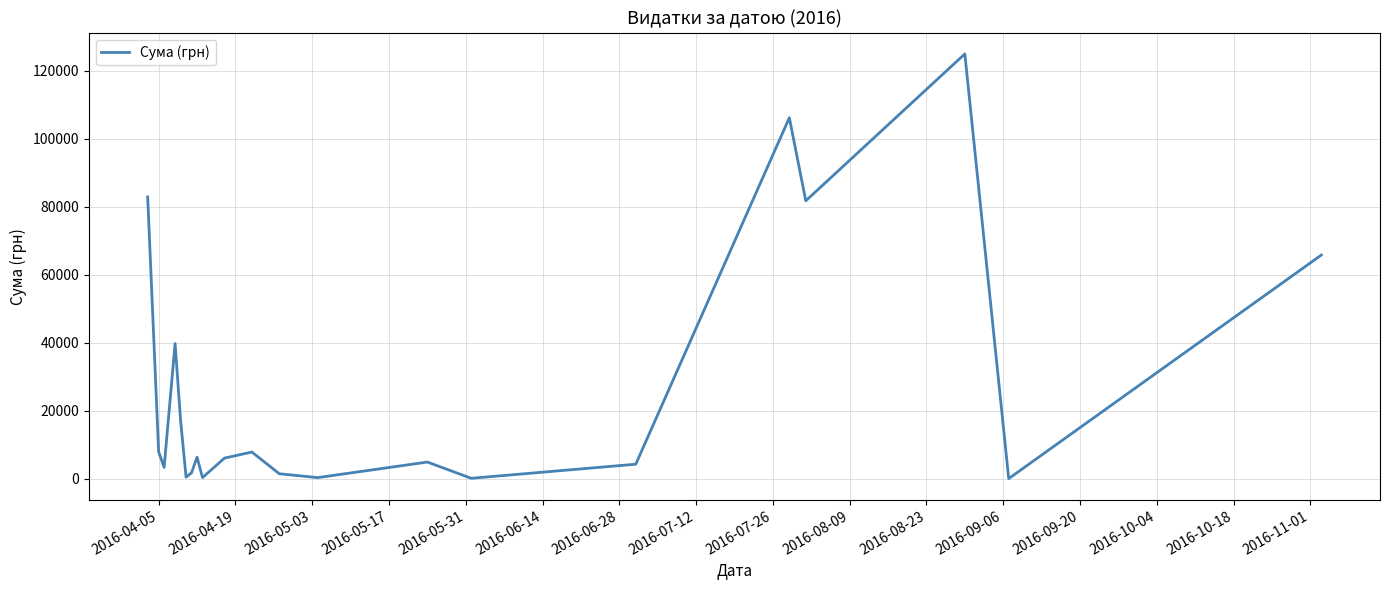

What is the difference between the maximum and minimum values?

124820.3